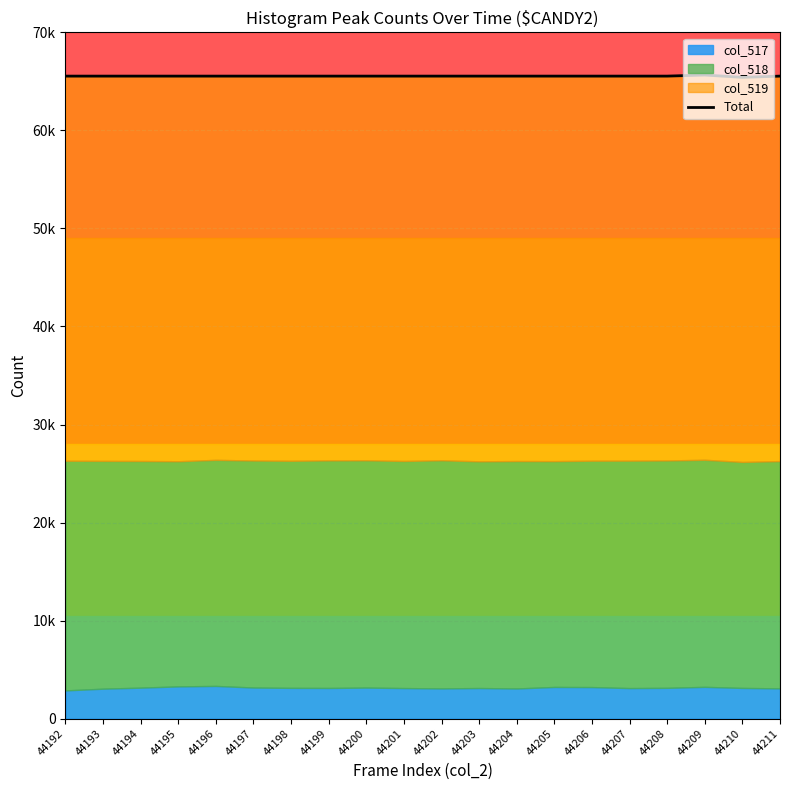

Reading left to right, list all the values displayed in this chart.

44192=65535	44193=65535	44194=65535	44195=65535	44196=65535	44197=65535	44198=65535	44199=65535	44200=65535	44201=65535	44202=65535	44203=65535	44204=65535	44205=65535	44206=65535	44207=65535	44208=65535	44209=65645	44210=65408	44211=65535